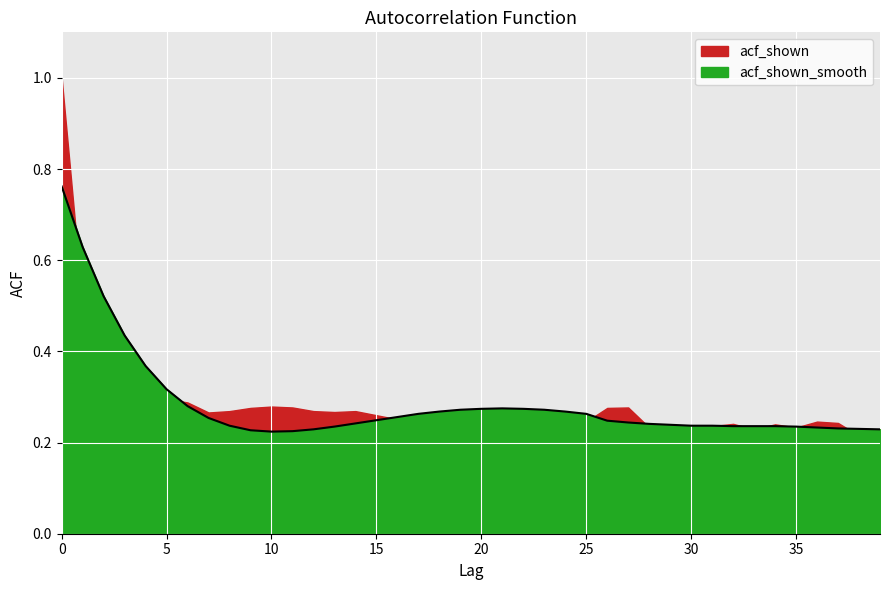

Read the value at 2.

0.5